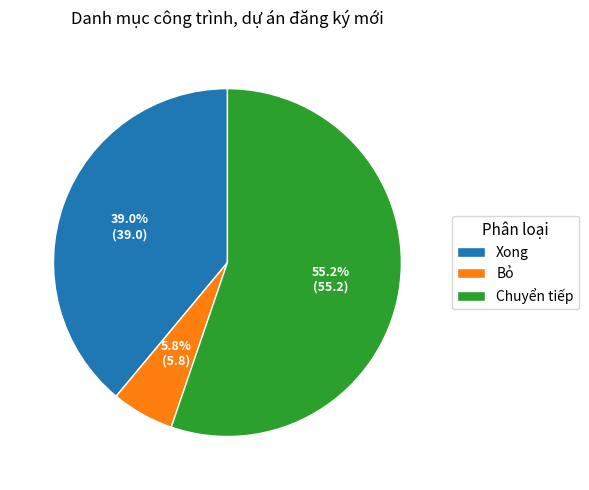

What is the majority slice?

Chuyển tiếp